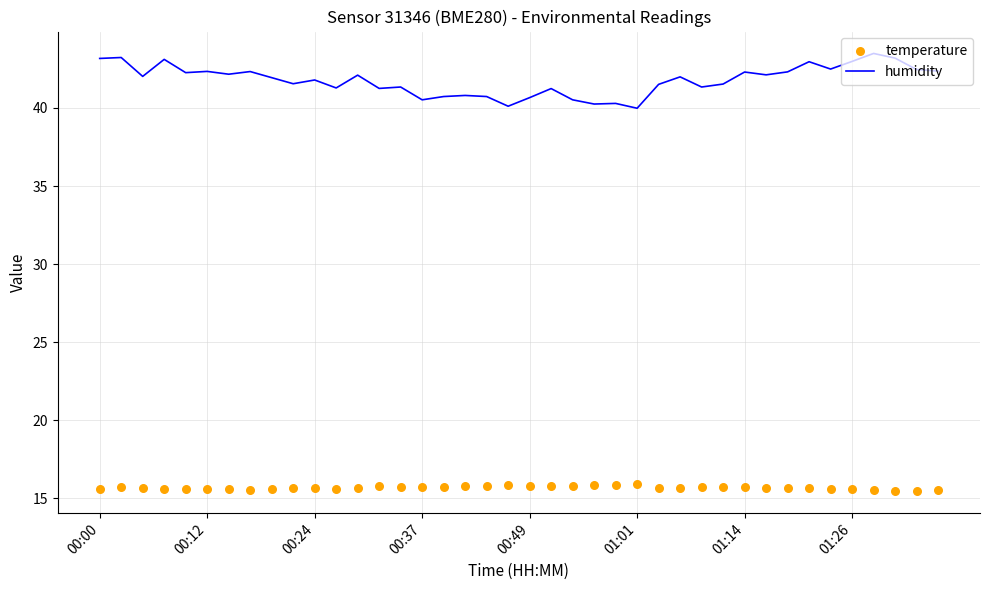

At which category is the sum across all series the highest?

36